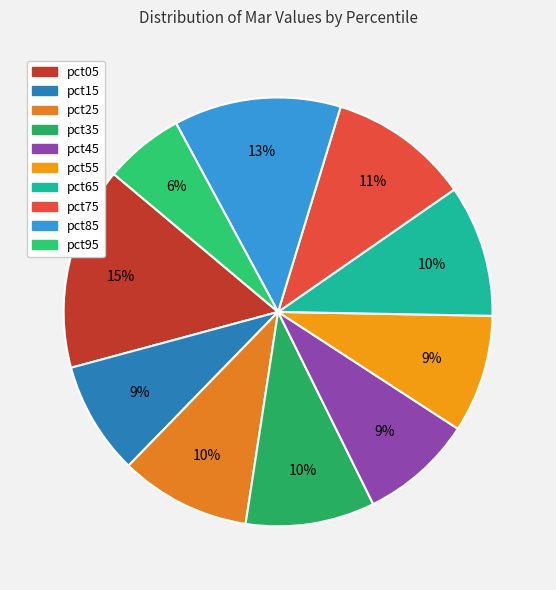

What is the largest slice in the pie chart?

pct05